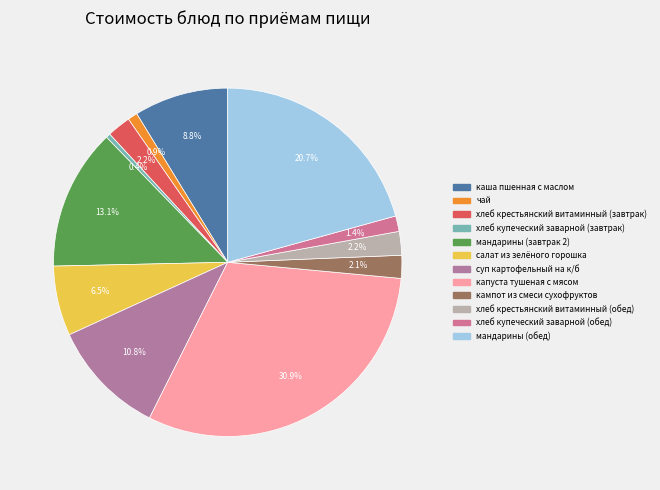

How much of the chart is everything except хлеб крестьянский витаминный (обед)?

97.8%